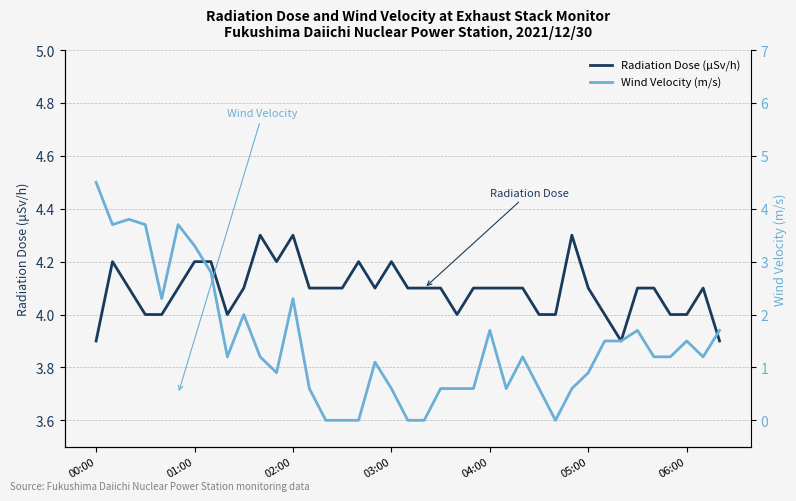

What is the maximum value shown in the chart?

4.5